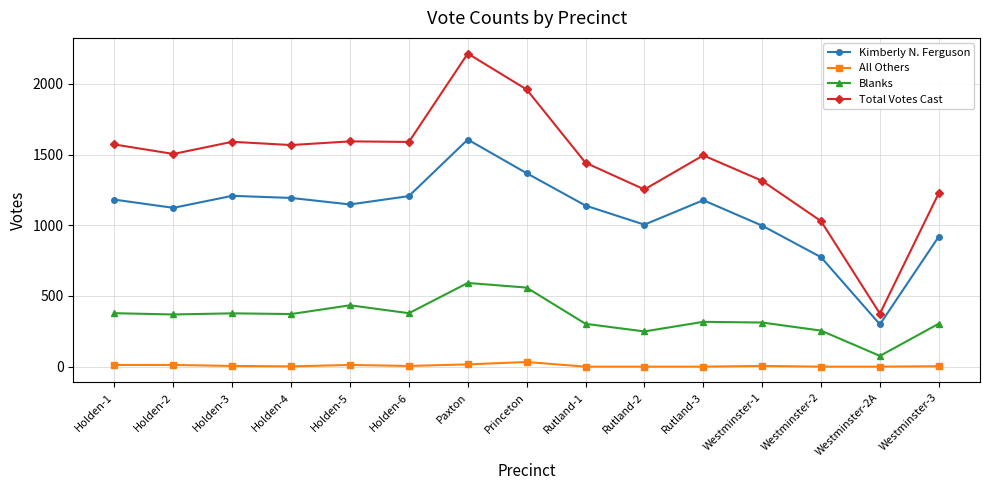

True or false: Kimberly N. Ferguson and All Others intersect in this chart.

False